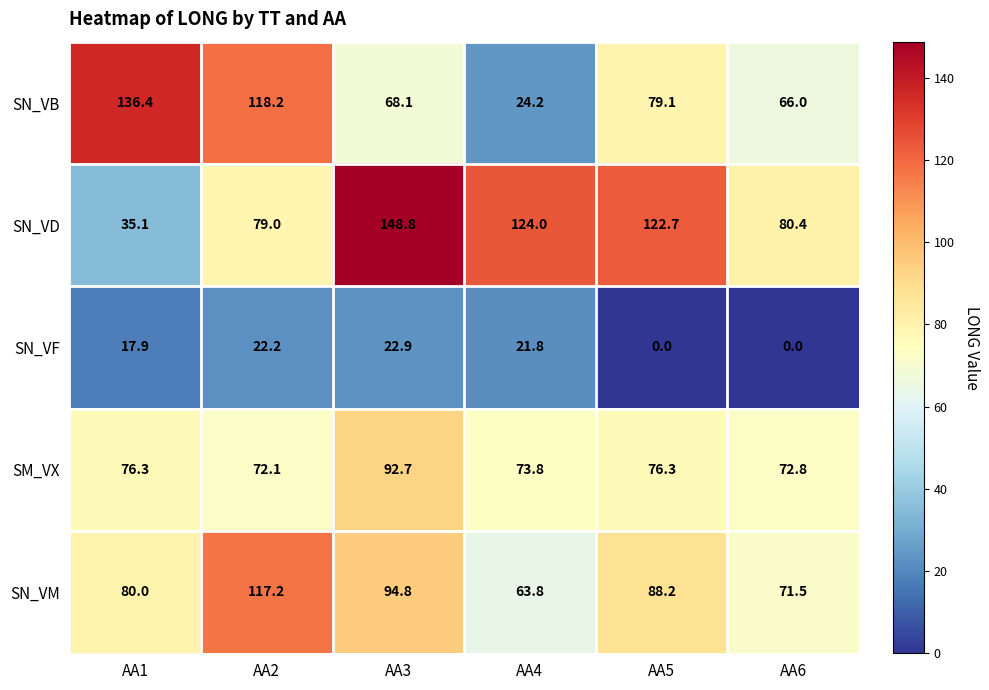

How many data points does each series have?

6